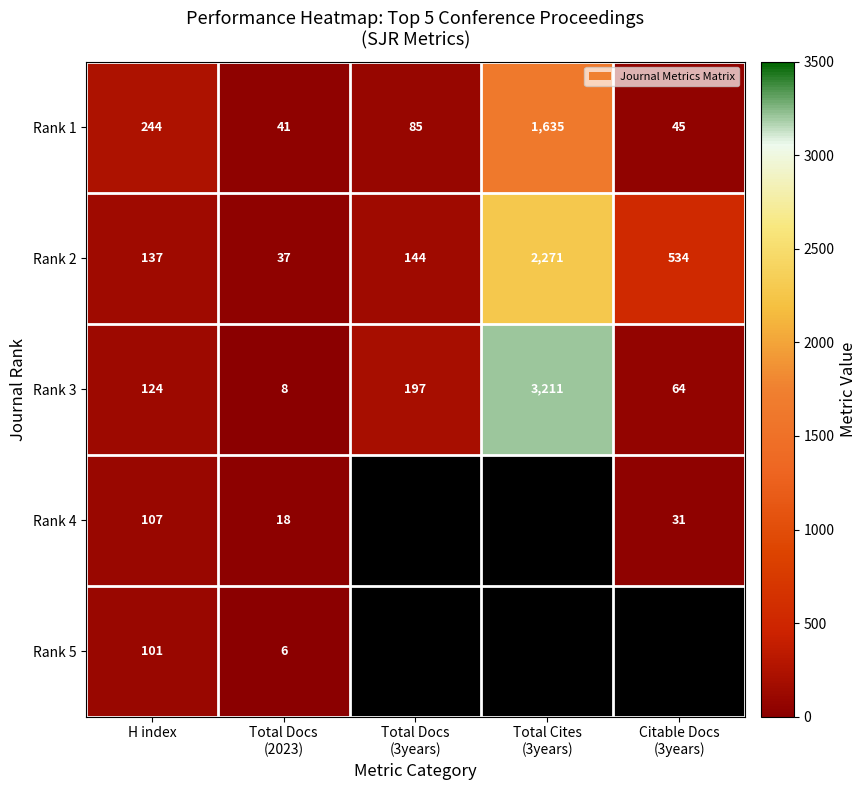

Which has a higher value, H index or Total Cites
(3years)?

Total Cites
(3years)